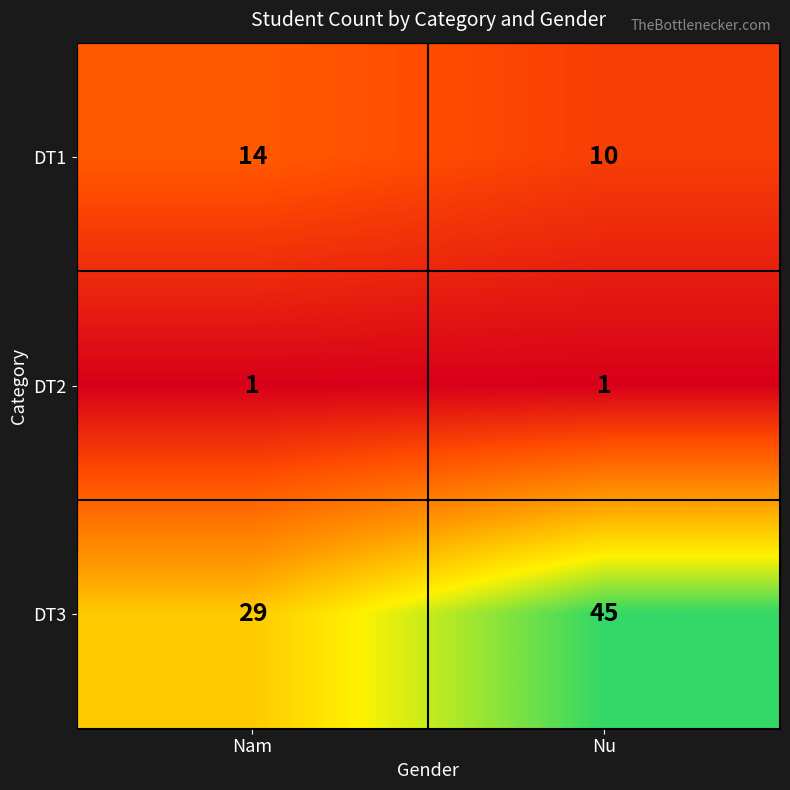

List the labels in order of DT1 value, largest first.

Nam, Nu